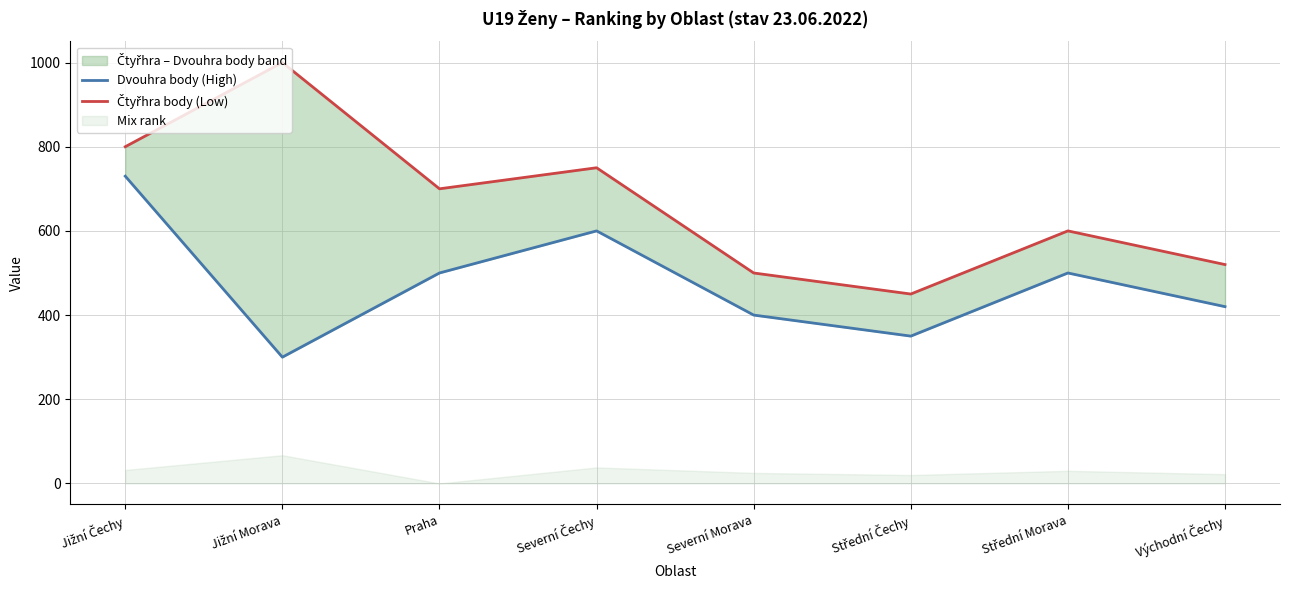

What is the maximum value shown in the chart?

1000